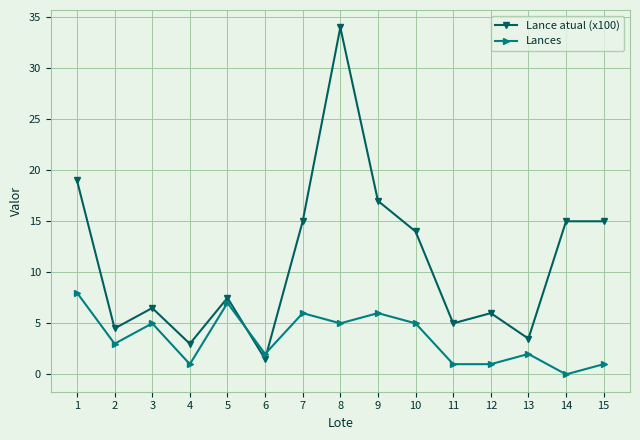

How many lines are shown in the chart?

2